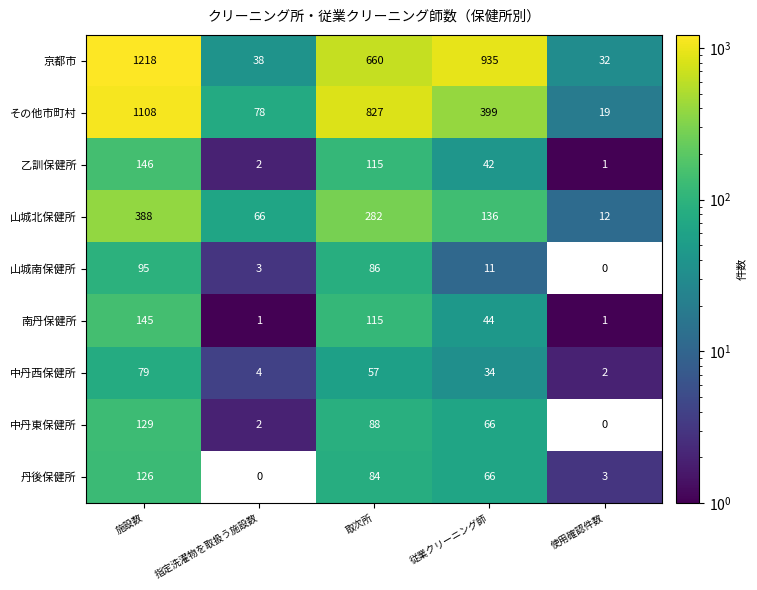

Which series changed the most between 施設数 and 従業クリーニング師?

その他市町村